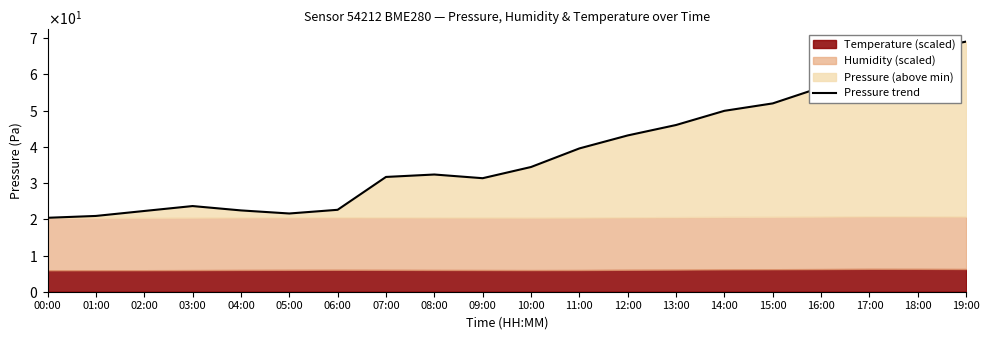

Does the chart have visible grid lines?

No